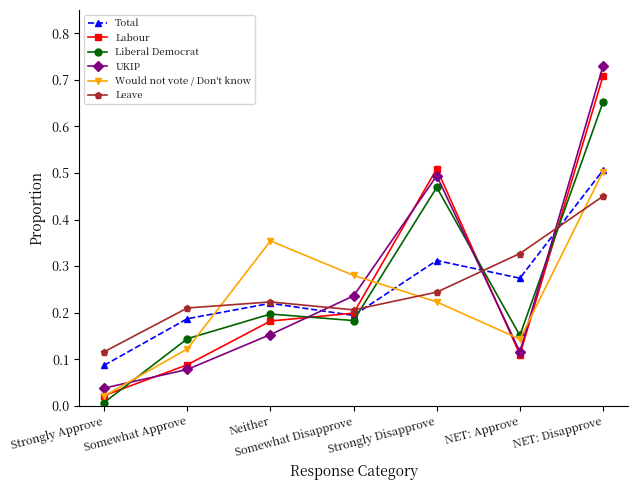

The UKIP series shows 0.4 at Somewhat Disapprove. True or false?

False